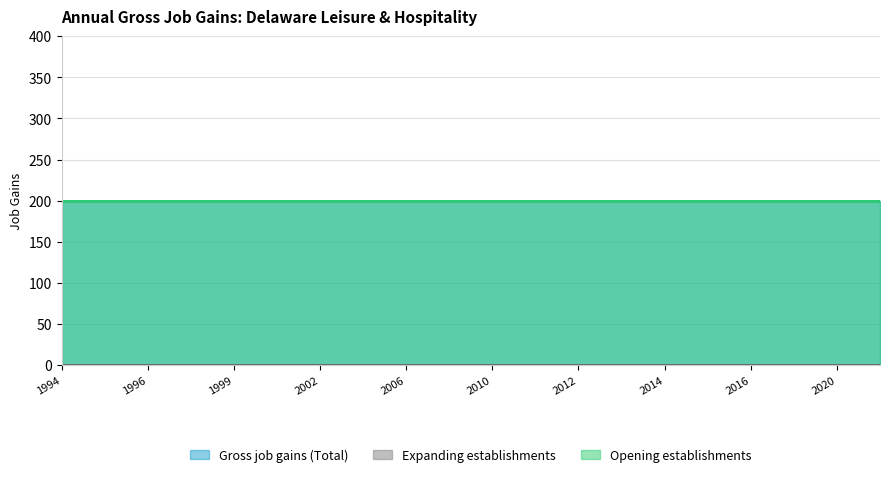

Which has a higher value, 2002 or 2007?

2002